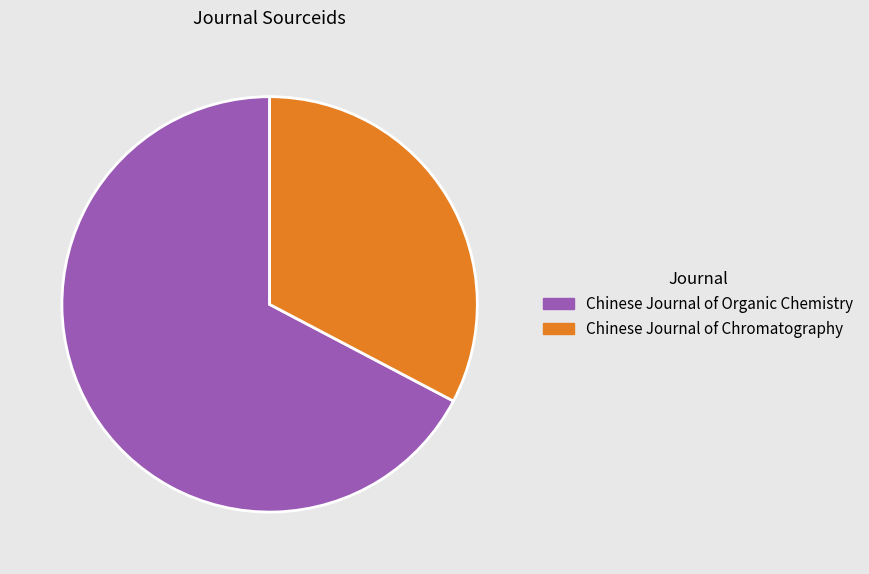

Do Chinese Journal of Chromatography and Chinese Journal of Organic Chemistry together represent more than half of the pie?

Yes